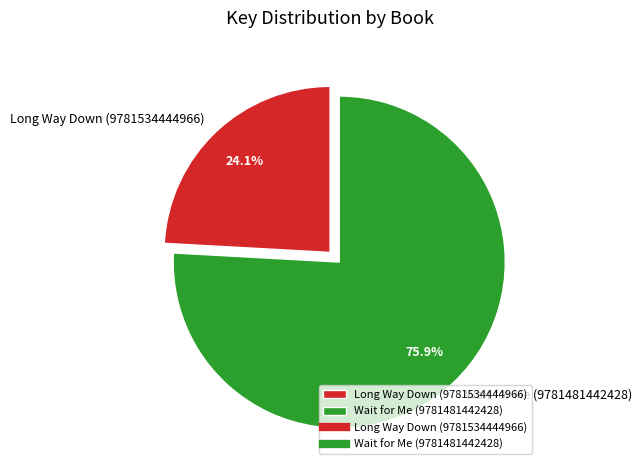

To the nearest percent, what percentage of the pie is Long Way Down (9781534444966)?

24%